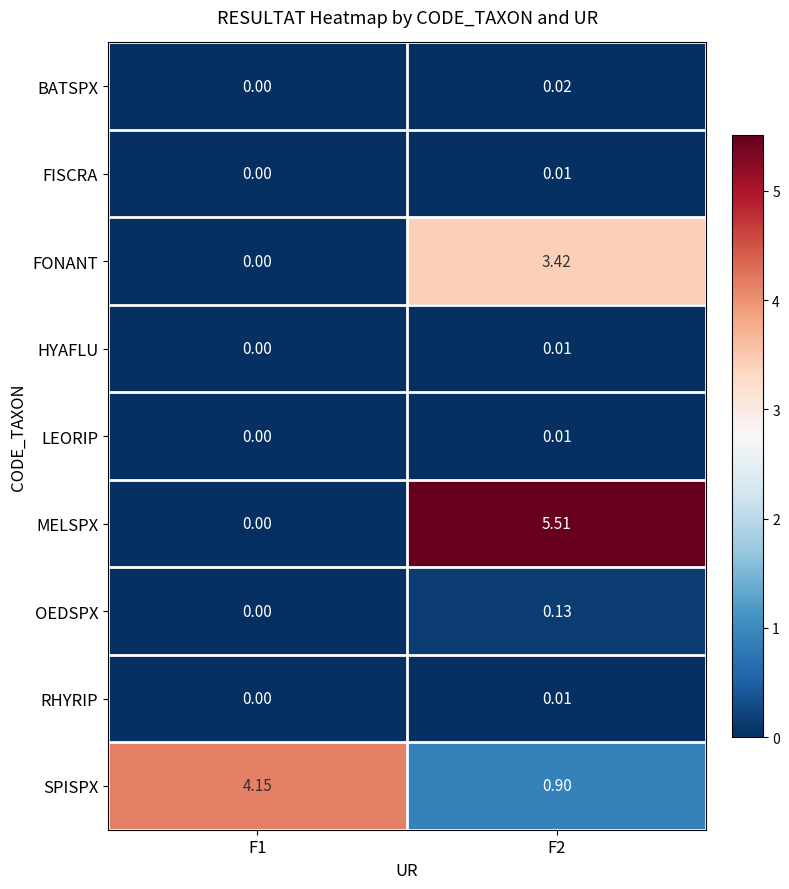

At which category is the sum across all series the highest?

F2